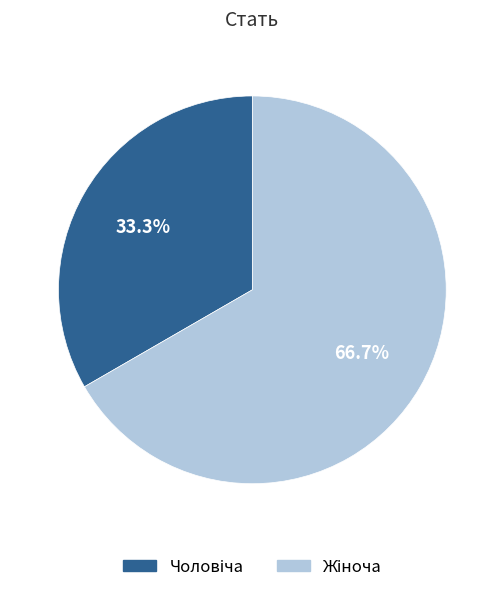

Is there a majority slice in this chart?

Yes